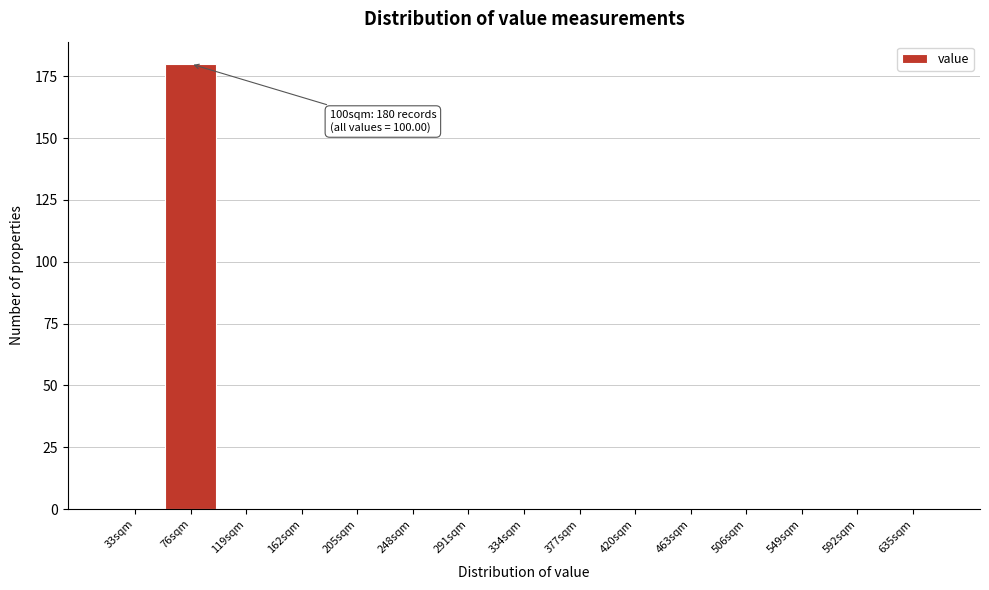

Reading right to left, what are all the values shown in this chart?

635sqm=0	592sqm=0	549sqm=0	506sqm=0	463sqm=0	420sqm=0	377sqm=0	334sqm=0	291sqm=0	248sqm=0	205sqm=0	162sqm=0	119sqm=0	76sqm=180	33sqm=0